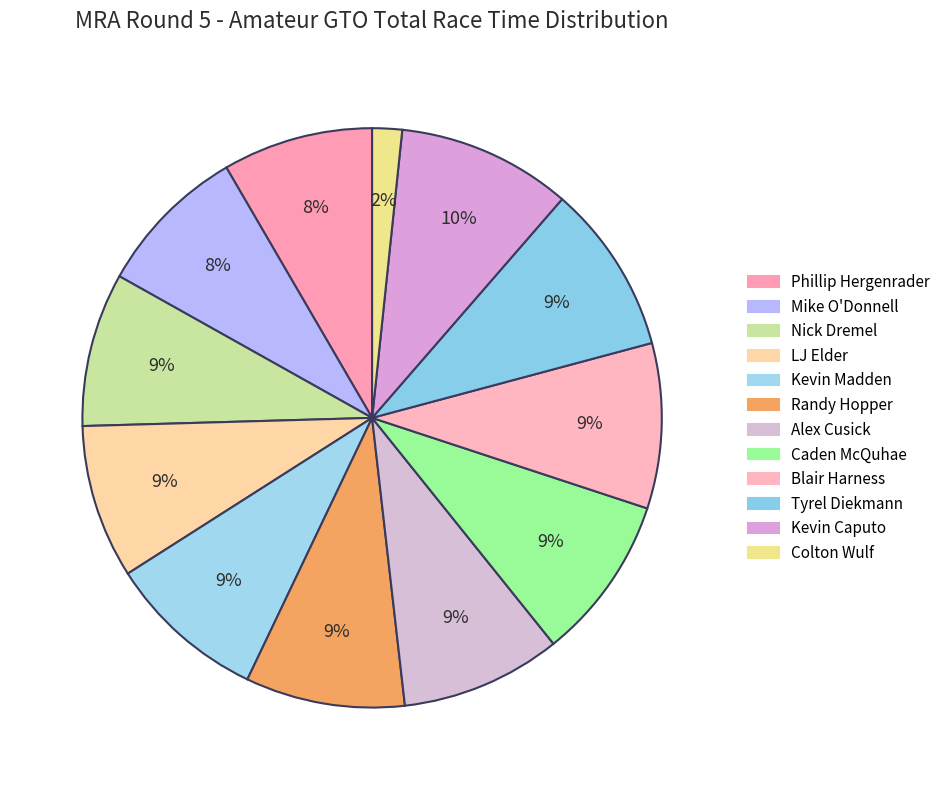

How many slices are in this pie chart?

12